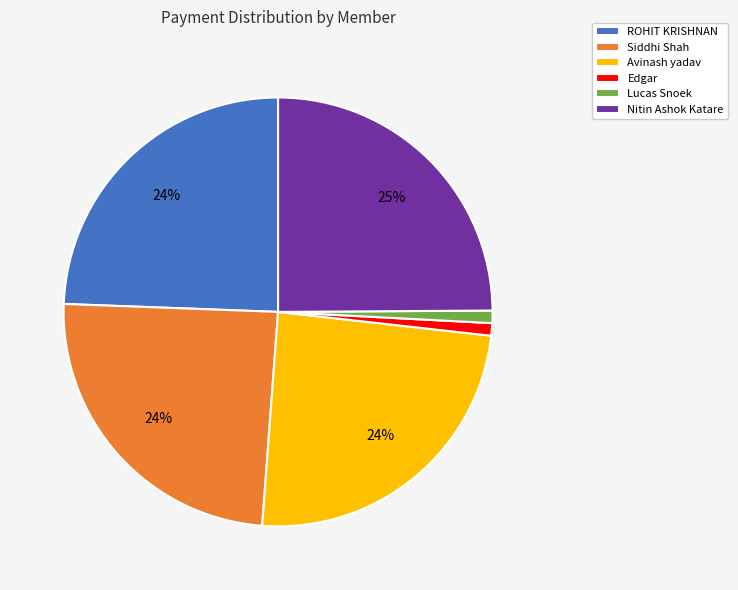

Is there any slice that represents more than half of the pie?

No